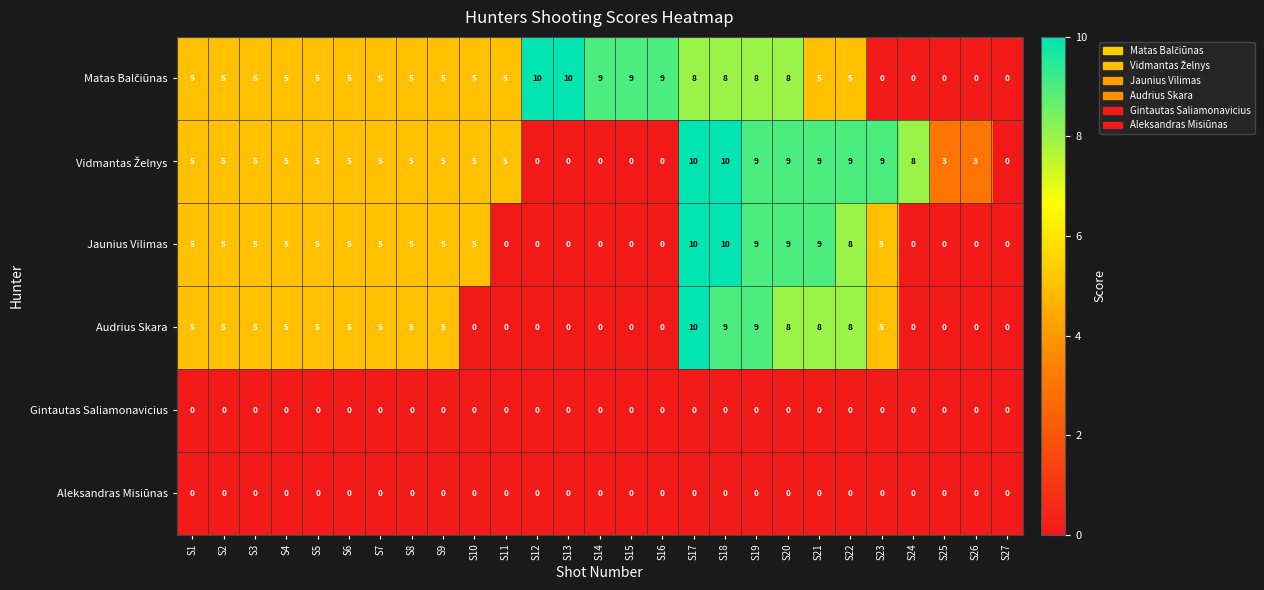

What is the highest value of the Jaunius Vilimas series?

10